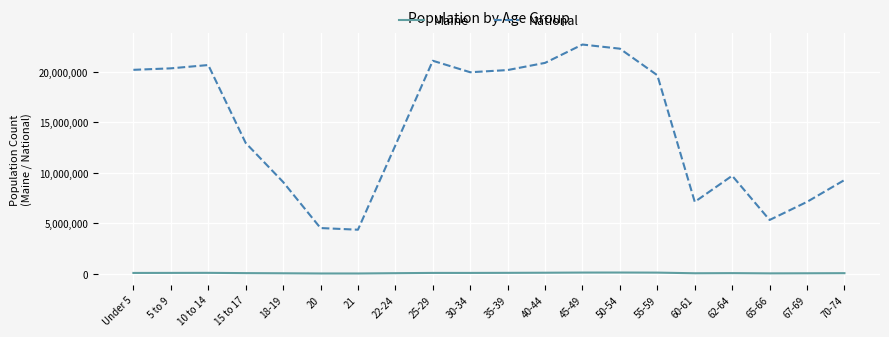

Rank the series at 10 to 14 from lowest to highest value.

Maine, National